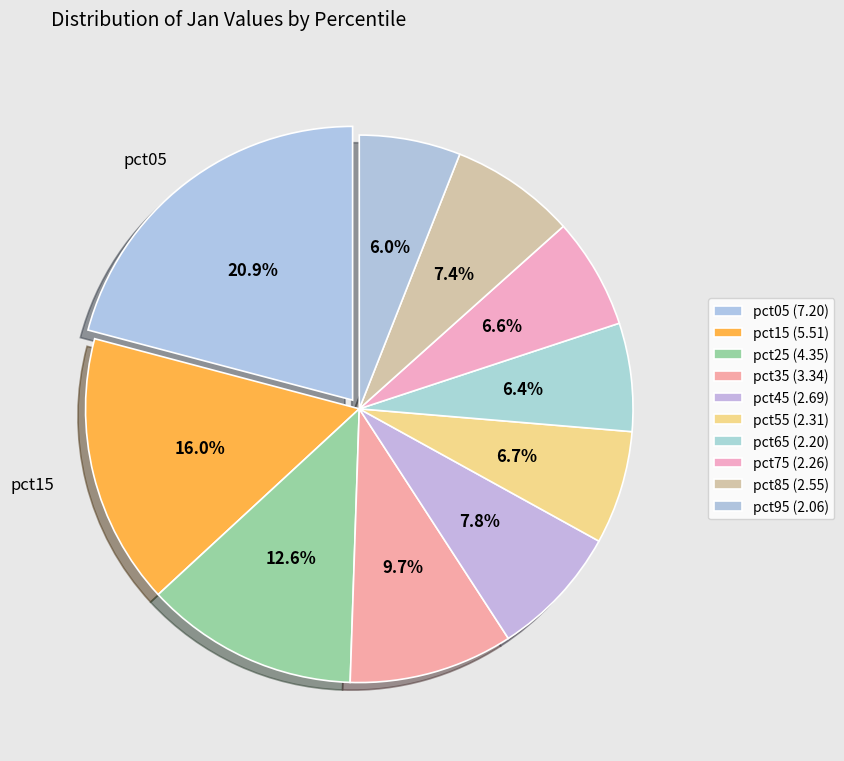

Does pct45 represent more than half of the total?

No